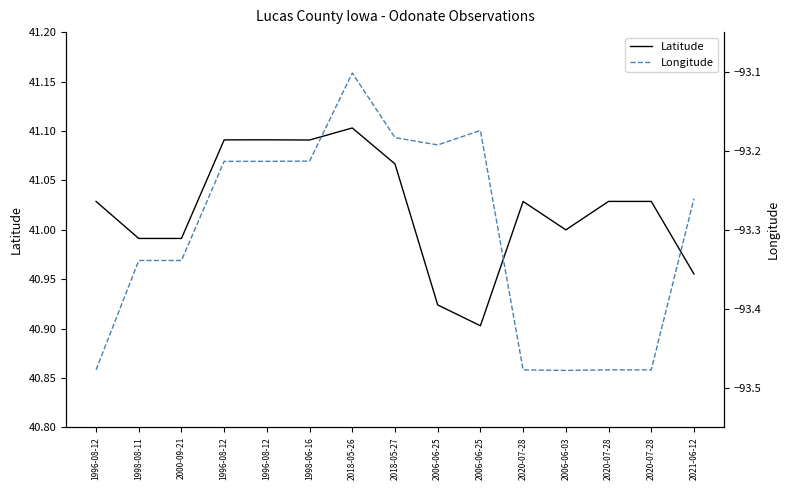

Reading right to left, what are all the values shown in this chart?

Latitude: 41.0	41.0	41.0	41.0	41.0	40.9	40.9	41.1	41.1	41.1	41.1	41.1	41.0	41.0	41.0
Longitude: -93.3	-93.5	-93.5	-93.5	-93.5	-93.2	-93.2	-93.2	-93.1	-93.2	-93.2	-93.2	-93.3	-93.3	-93.5